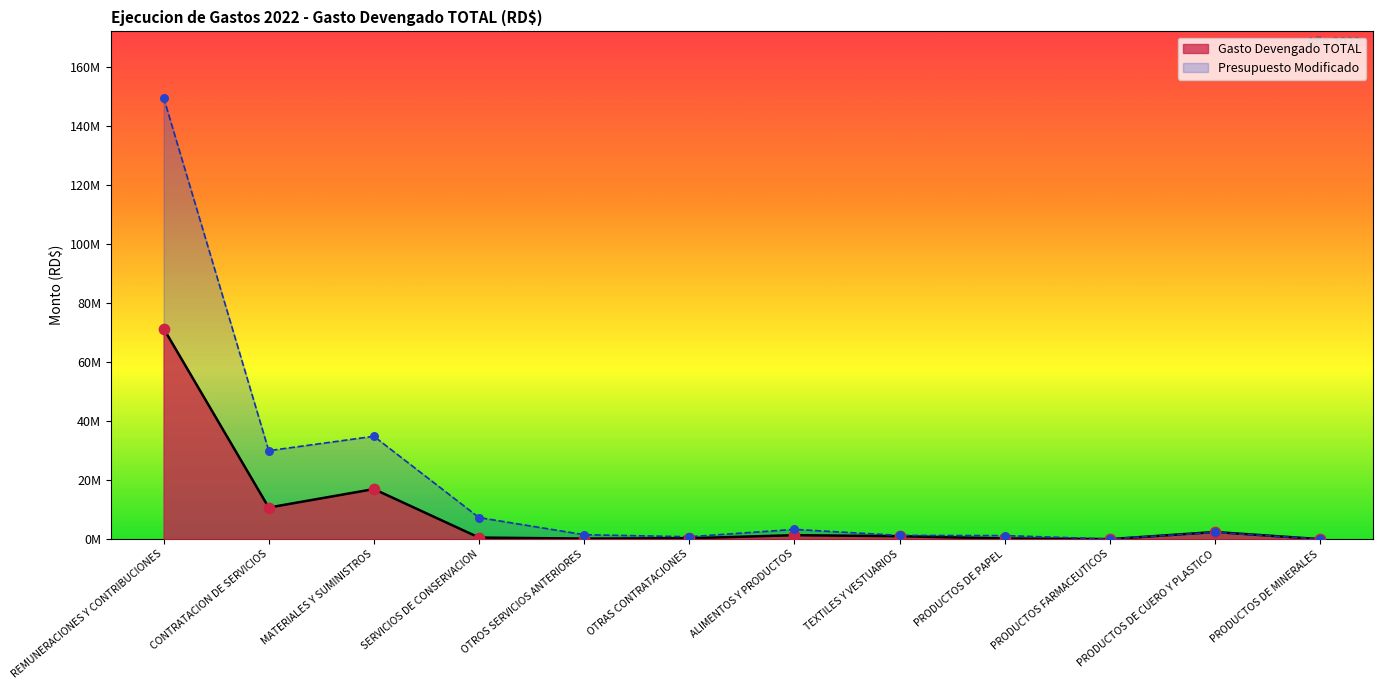

What is the change in value from MATERIALES Y SUMINISTROS to OTROS SERVICIOS ANTERIORES?

-16788301.4